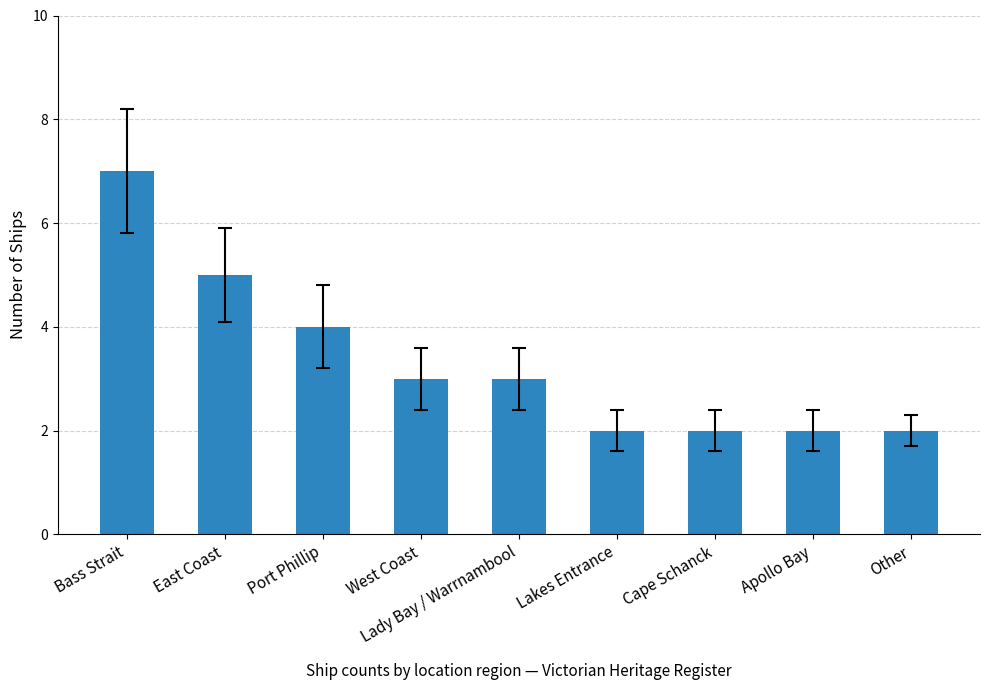

What is the difference between the second highest and second lowest values?

3